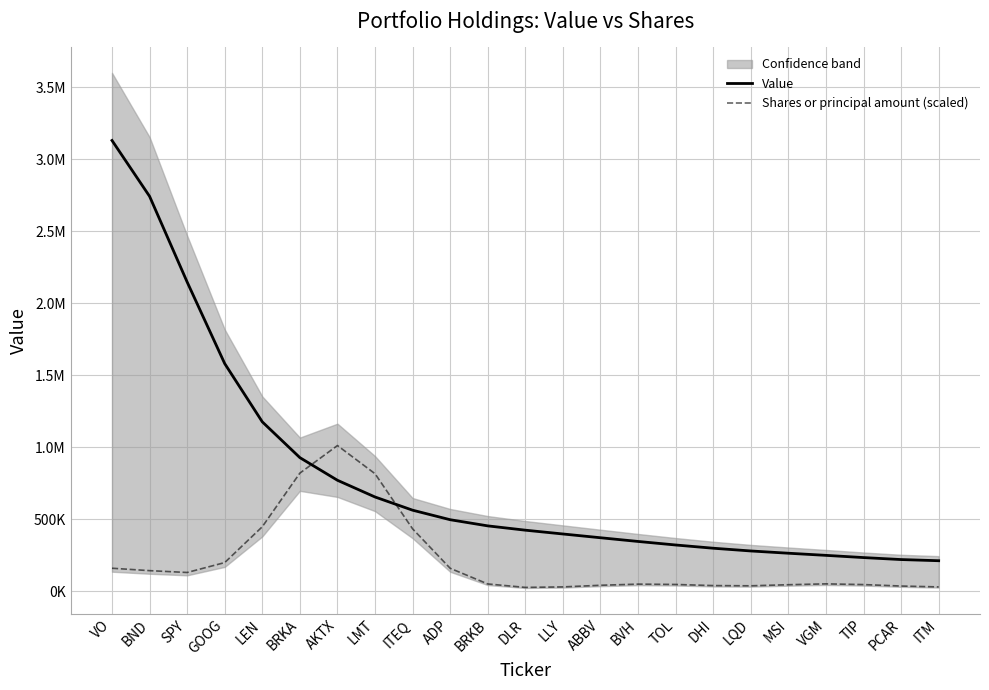

List the series in order of their peak value, highest first.

Value, Shares or principal amount (scaled)